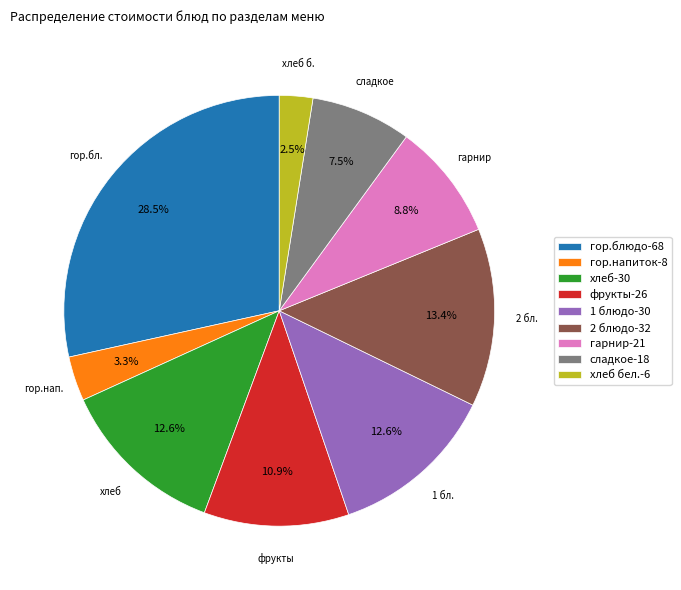

Do фрукты-26 and хлеб бел.-6 together represent more than half of the pie?

No